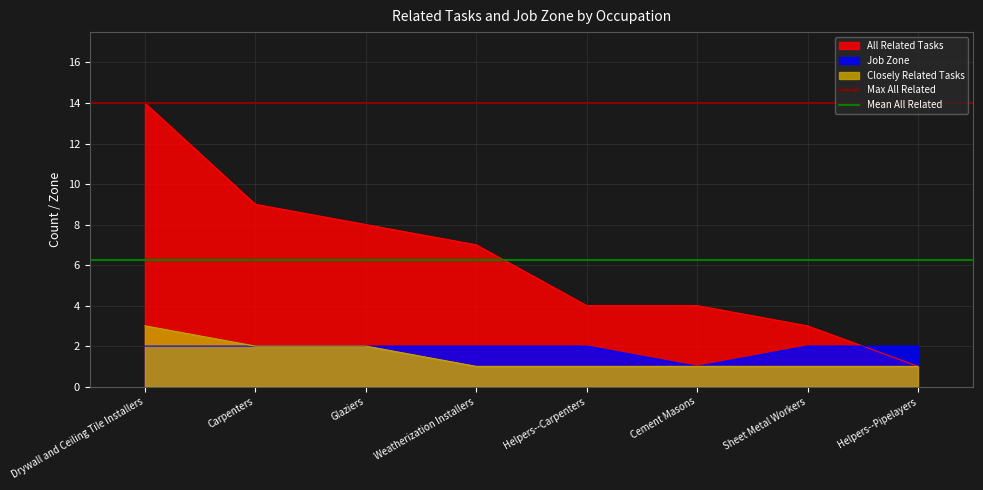

At which label does Mean All Related reach its minimum?

Drywall and Ceiling Tile Installers